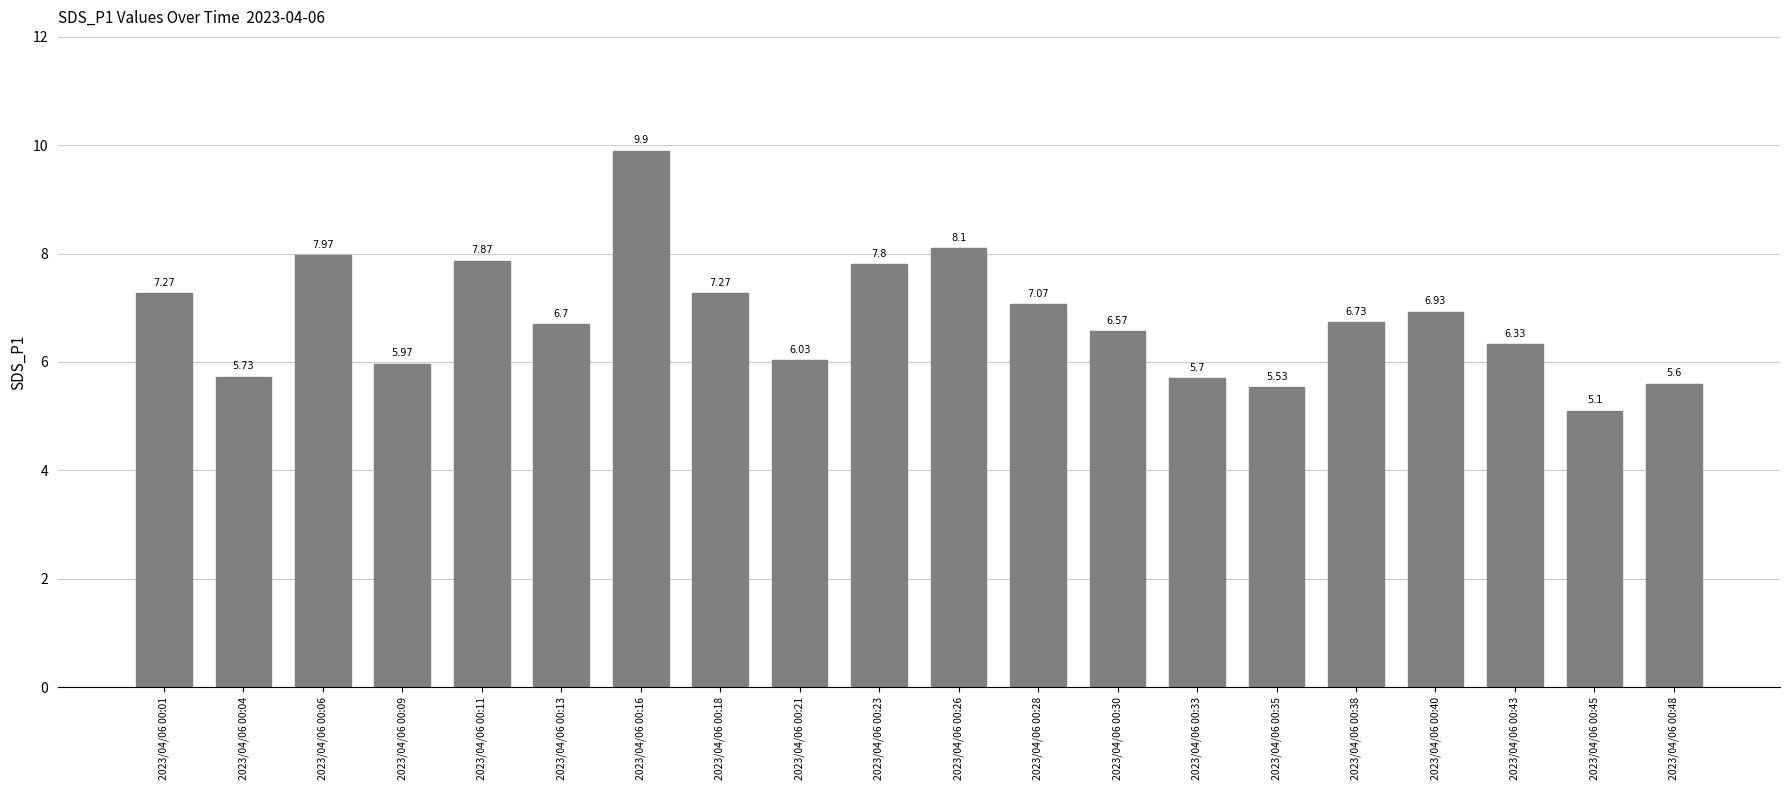

Approximately how many times larger is the value at 2023/04/06 00:18 compared to 2023/04/06 00:01?

1.0